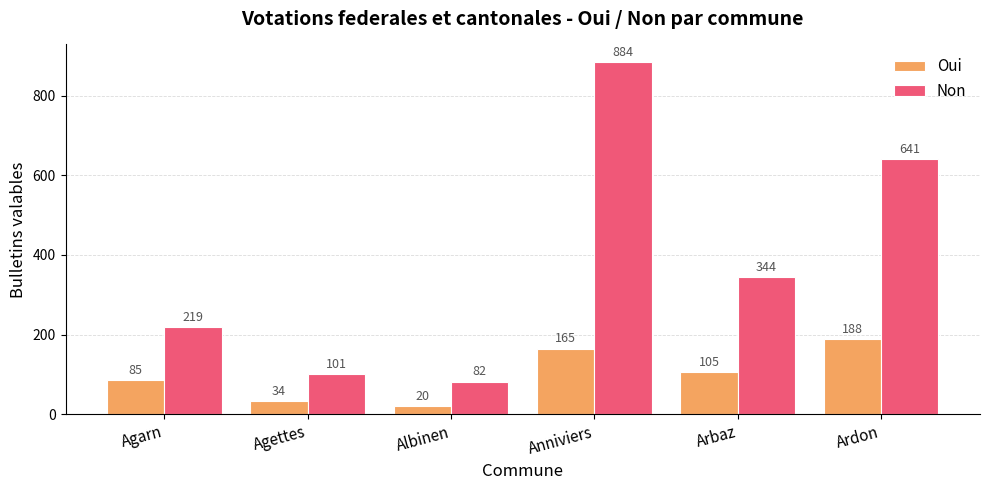

Count the number of categories in the chart.

6